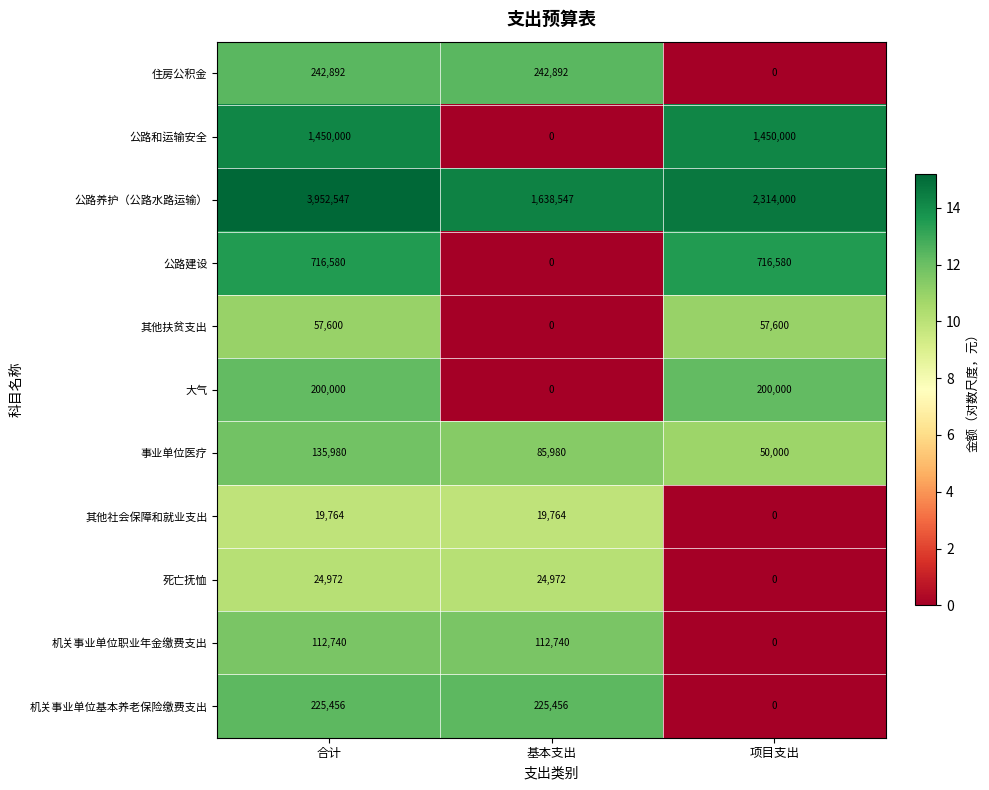

Which series has the widest spread of values?

公路养护（公路水路运输）